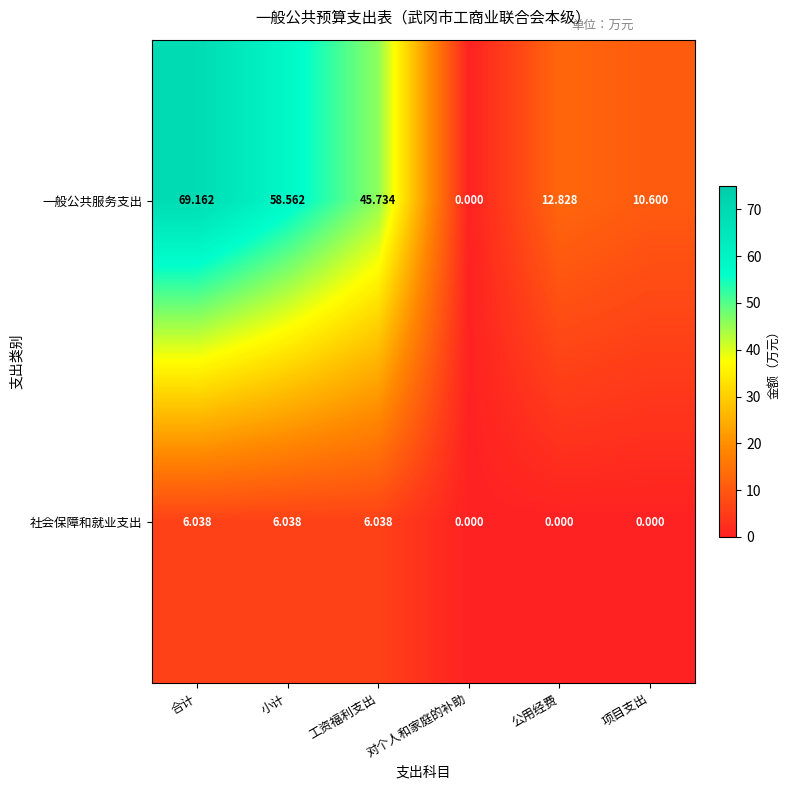

What is the maximum value shown in the chart?

69.2